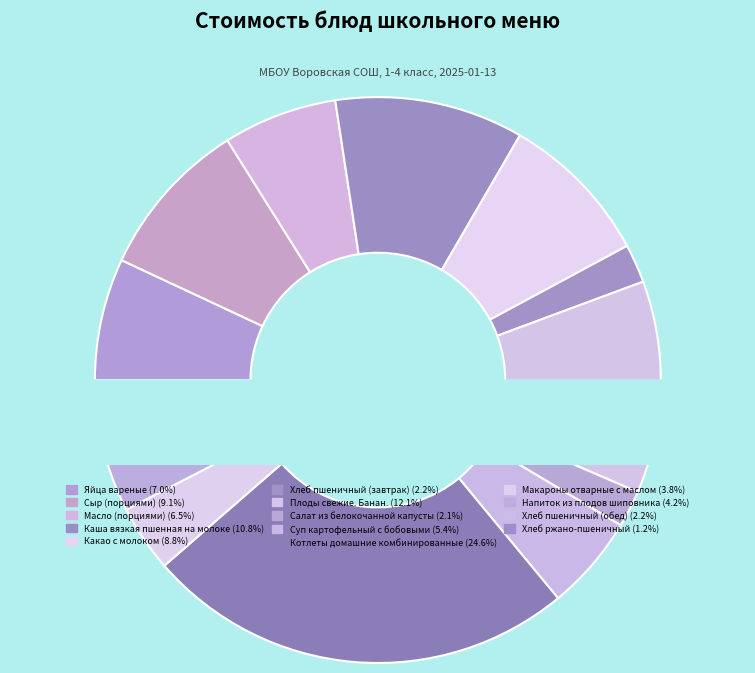

To the nearest percent, what is the average slice percentage?

7%